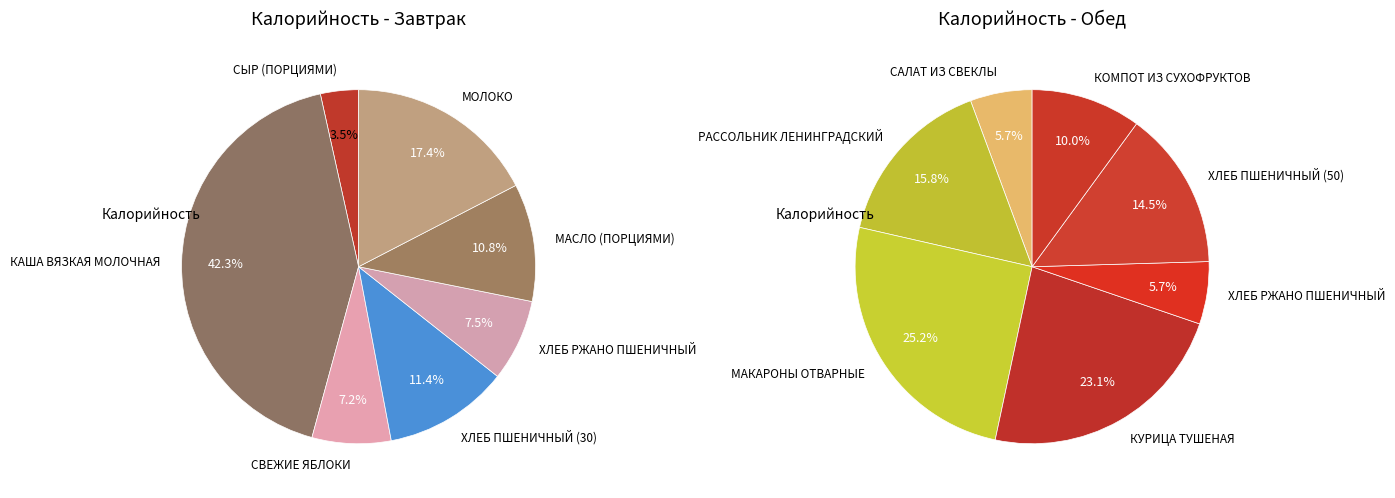

To the nearest percent, what is the difference between the largest and smallest slice percentages?

20%